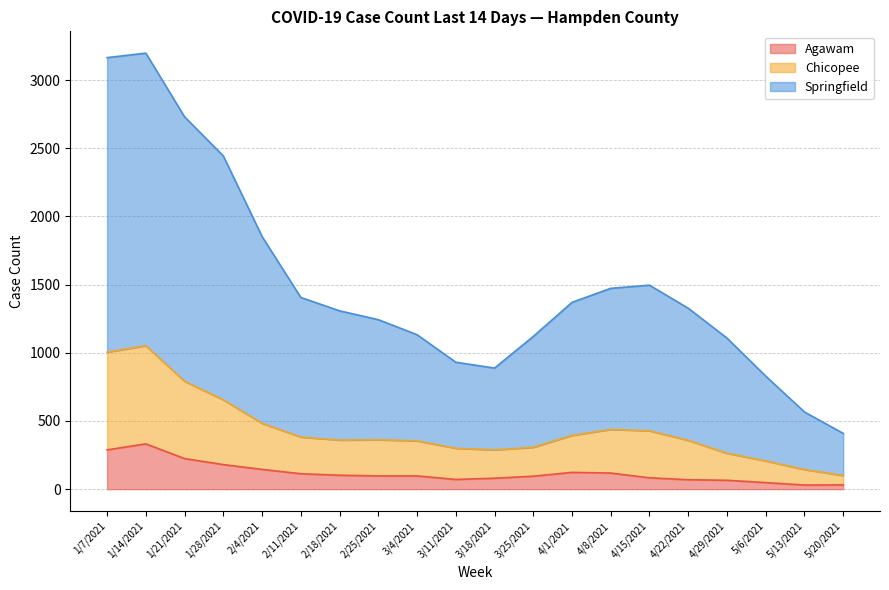

What is the difference between the maximum and minimum values in the Agawam series?

302